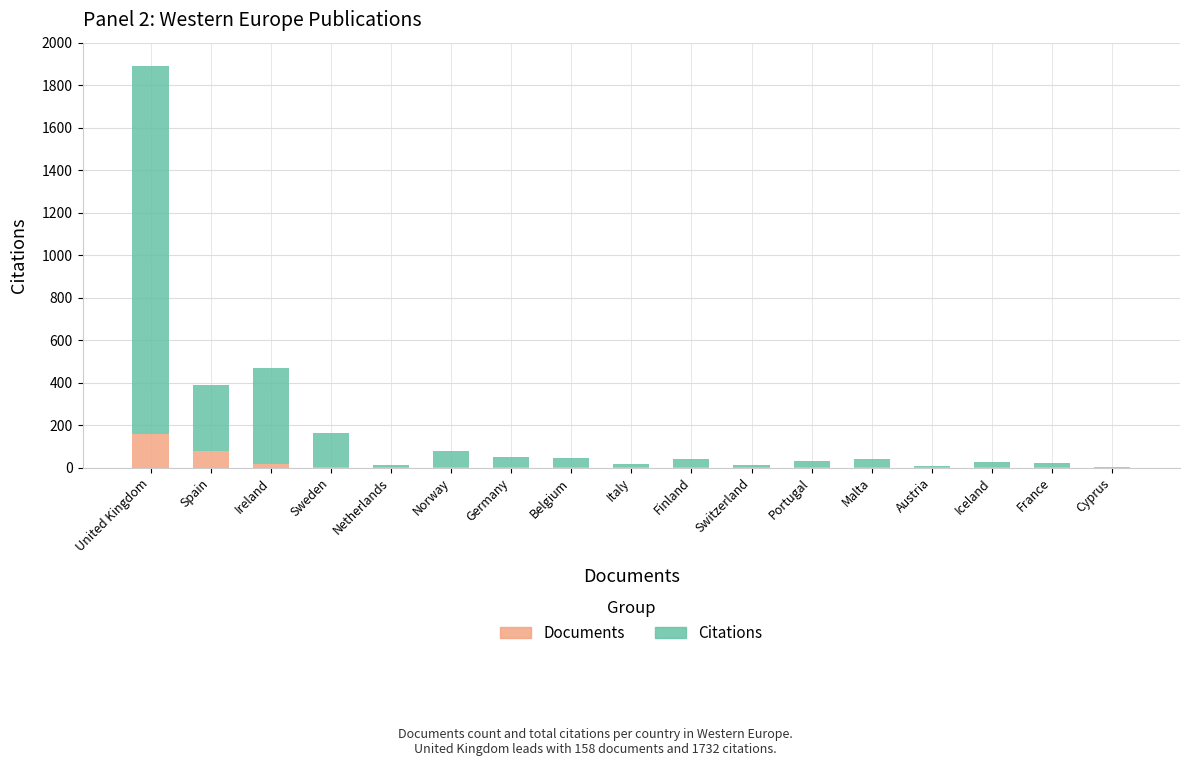

At which category is the sum across all series the highest?

United Kingdom